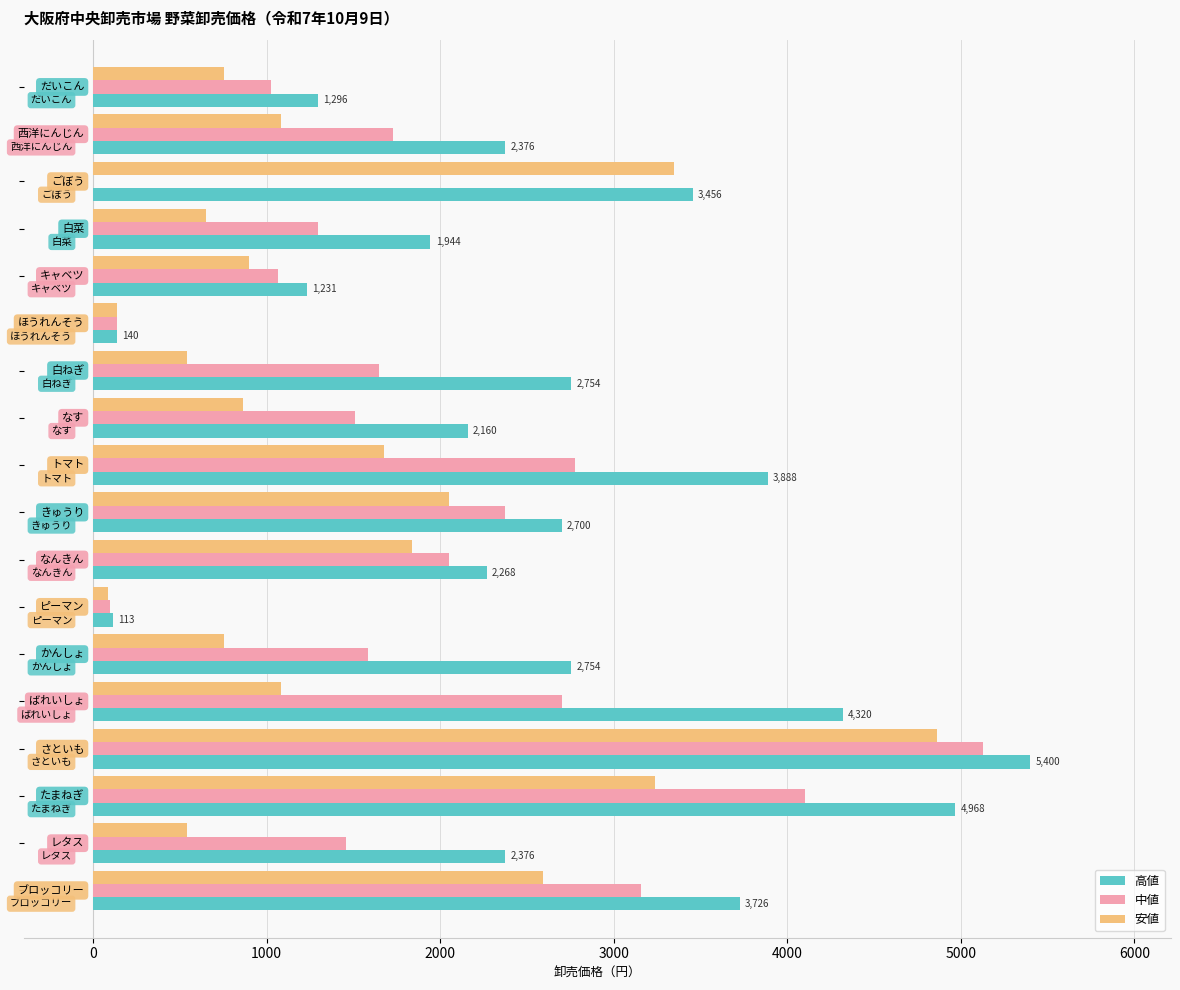

Which series has the largest total across all categories?

高値